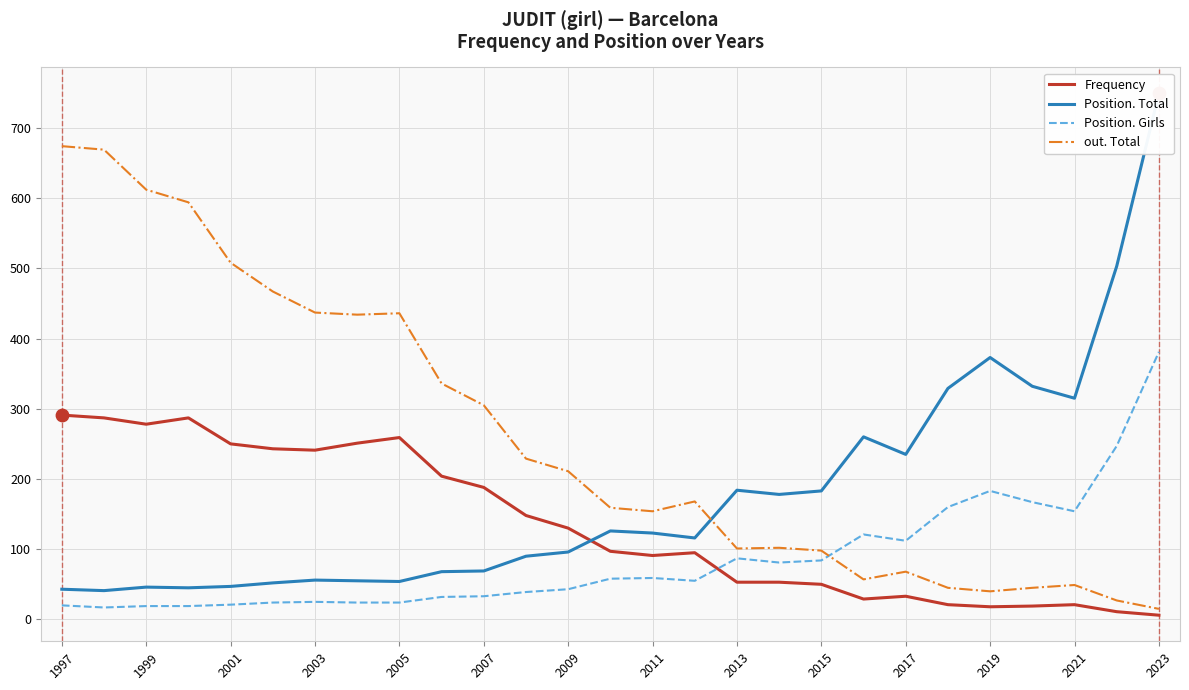

Which series has the largest total across all categories?

out. Total